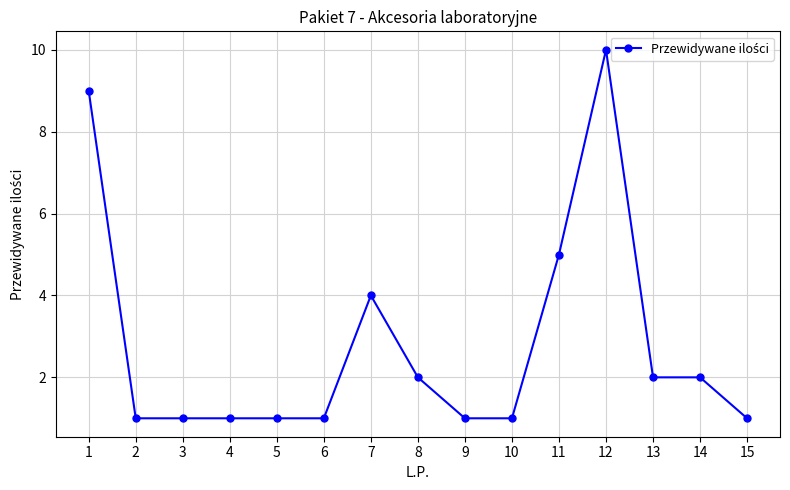

True or false: the data has more than 1 interior local peaks.

True